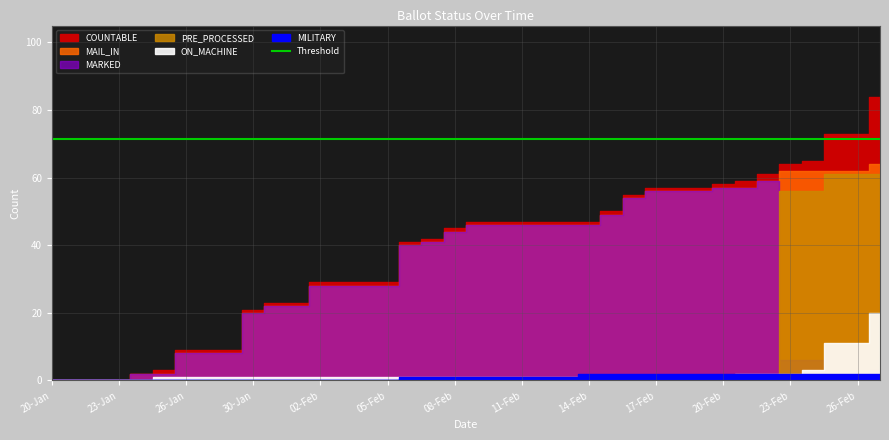

Reading left to right, extract all data points from this chart.

COUNTABLE: 20-Jan=0	21-Jan=0	22-Jan=0	23-Jan=0	24-Jan=2	25-Jan=3	26-Jan=9	27-Jan=9	29-Jan=9	30-Jan=21	31-Jan=23	01-Feb=23	02-Feb=29	03-Feb=29	04-Feb=29	05-Feb=29	06-Feb=41	07-Feb=42	08-Feb=45	09-Feb=47	10-Feb=47	11-Feb=47	12-Feb=47	13-Feb=47	14-Feb=47	15-Feb=50	16-Feb=55	17-Feb=57	18-Feb=57	19-Feb=57	20-Feb=58	21-Feb=59	22-Feb=61	23-Feb=64	24-Feb=65	25-Feb=73	26-Feb=73	27-Feb=84
MAIL_IN: 20-Jan=0	21-Jan=0	22-Jan=0	23-Jan=0	24-Jan=2	25-Jan=2	26-Jan=8	27-Jan=8	29-Jan=8	30-Jan=20	31-Jan=22	01-Feb=22	02-Feb=28	03-Feb=28	04-Feb=28	05-Feb=28	06-Feb=40	07-Feb=41	08-Feb=44	09-Feb=46	10-Feb=46	11-Feb=46	12-Feb=46	13-Feb=46	14-Feb=46	15-Feb=49	16-Feb=54	17-Feb=56	18-Feb=56	19-Feb=56	20-Feb=57	21-Feb=57	22-Feb=59	23-Feb=62	24-Feb=62	25-Feb=62	26-Feb=62	27-Feb=64
MARKED: 20-Jan=0	21-Jan=0	22-Jan=0	23-Jan=0	24-Jan=2	25-Jan=2	26-Jan=8	27-Jan=8	29-Jan=8	30-Jan=20	31-Jan=22	01-Feb=22	02-Feb=28	03-Feb=28	04-Feb=28	05-Feb=28	06-Feb=40	07-Feb=41	08-Feb=44	09-Feb=46	10-Feb=46	11-Feb=46	12-Feb=46	13-Feb=46	14-Feb=46	15-Feb=49	16-Feb=54	17-Feb=56	18-Feb=56	19-Feb=56	20-Feb=57	21-Feb=57	22-Feb=59	23-Feb=6	24-Feb=6	25-Feb=1	26-Feb=1	27-Feb=3
ON_MACHINE: 20-Jan=0	21-Jan=0	22-Jan=0	23-Jan=0	24-Jan=0	25-Jan=1	26-Jan=1	27-Jan=1	29-Jan=1	30-Jan=1	31-Jan=1	01-Feb=1	02-Feb=1	03-Feb=1	04-Feb=1	05-Feb=1	06-Feb=1	07-Feb=1	08-Feb=1	09-Feb=1	10-Feb=1	11-Feb=1	12-Feb=1	13-Feb=1	14-Feb=1	15-Feb=1	16-Feb=1	17-Feb=1	18-Feb=1	19-Feb=1	20-Feb=1	21-Feb=2	22-Feb=2	23-Feb=2	24-Feb=3	25-Feb=11	26-Feb=11	27-Feb=20
PRE_PROCESSED: 20-Jan=0	21-Jan=0	22-Jan=0	23-Jan=0	24-Jan=0	25-Jan=0	26-Jan=0	27-Jan=0	29-Jan=0	30-Jan=0	31-Jan=0	01-Feb=0	02-Feb=0	03-Feb=0	04-Feb=0	05-Feb=0	06-Feb=0	07-Feb=0	08-Feb=0	09-Feb=0	10-Feb=0	11-Feb=0	12-Feb=0	13-Feb=0	14-Feb=0	15-Feb=0	16-Feb=0	17-Feb=0	18-Feb=0	19-Feb=0	20-Feb=0	21-Feb=0	22-Feb=0	23-Feb=56	24-Feb=56	25-Feb=61	26-Feb=61	27-Feb=61
MILITARY: 20-Jan=0	21-Jan=0	22-Jan=0	23-Jan=0	24-Jan=0	25-Jan=0	26-Jan=0	27-Jan=0	29-Jan=0	30-Jan=0	31-Jan=0	01-Feb=0	02-Feb=0	03-Feb=0	04-Feb=0	05-Feb=0	06-Feb=1	07-Feb=1	08-Feb=1	09-Feb=1	10-Feb=1	11-Feb=1	12-Feb=1	13-Feb=1	14-Feb=2	15-Feb=2	16-Feb=2	17-Feb=2	18-Feb=2	19-Feb=2	20-Feb=2	21-Feb=2	22-Feb=2	23-Feb=2	24-Feb=2	25-Feb=2	26-Feb=2	27-Feb=2